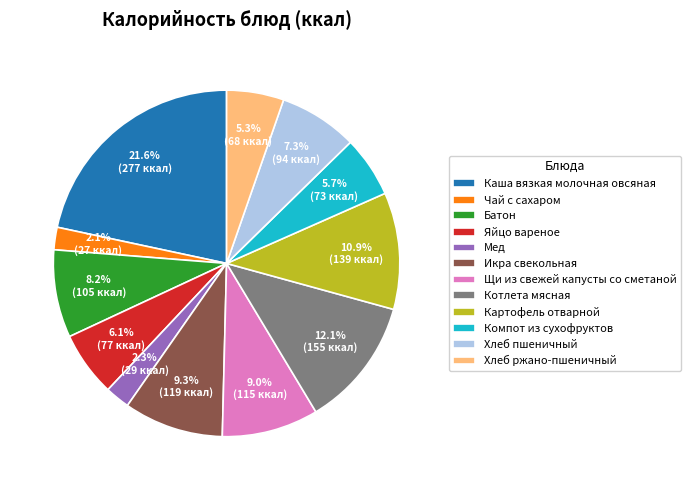

To the nearest percent, what is the difference between the Котлета мясная and Икра свекольная slice percentages?

3%